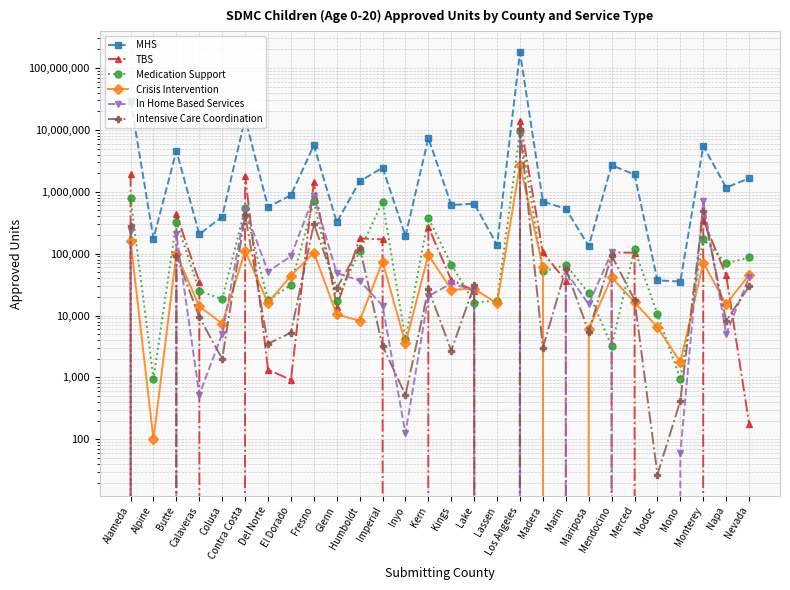

Which series changed the most between El Dorado and Mariposa?

MHS